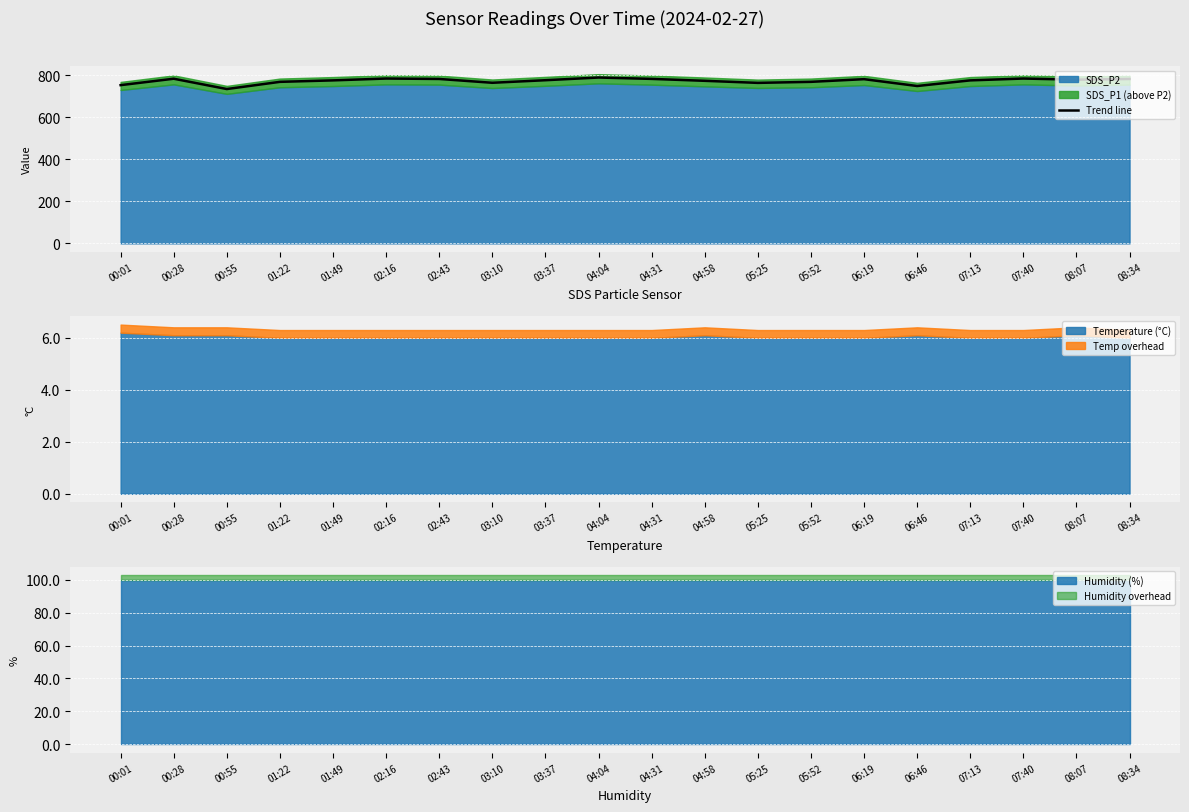

What is the maximum value for Trend line?

789.5